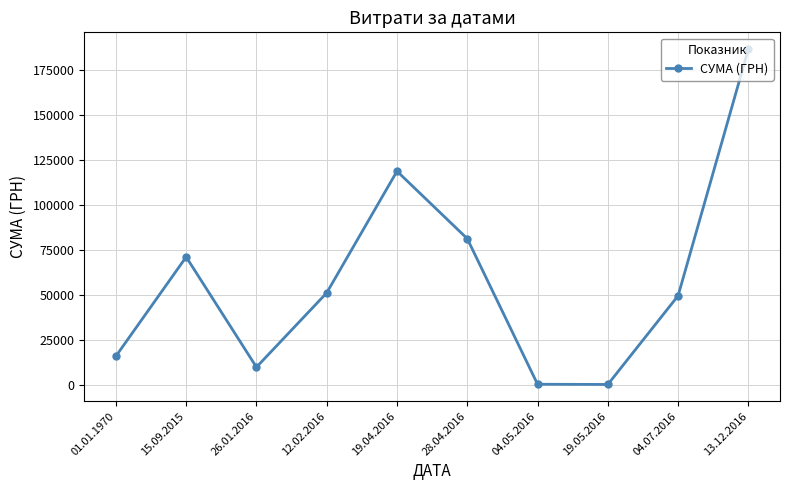

At which category does the data reach its first local valley?

26.01.2016